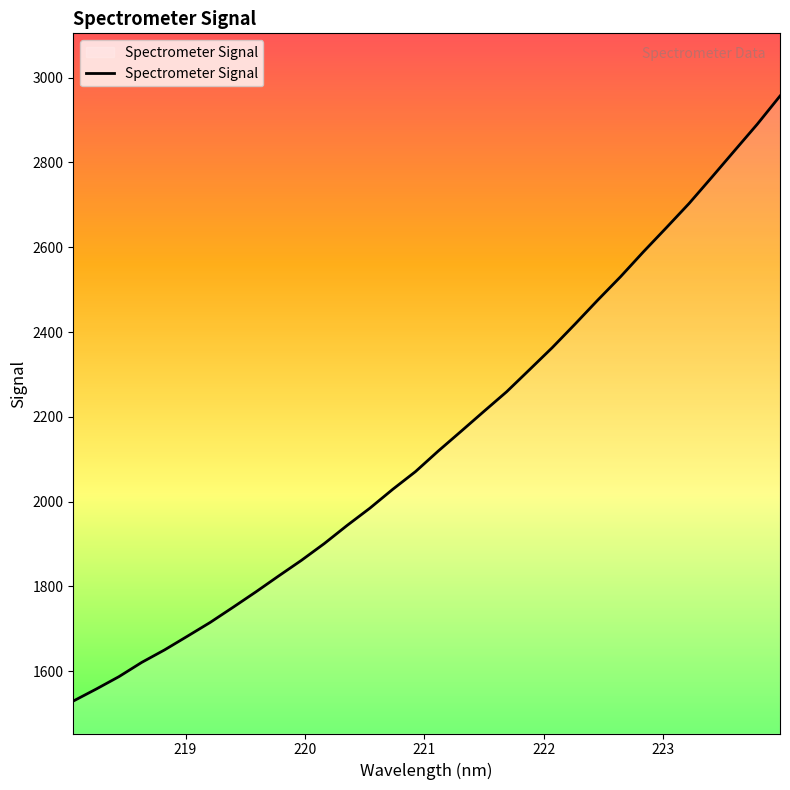

What is the maximum value shown in the chart?

2956.6